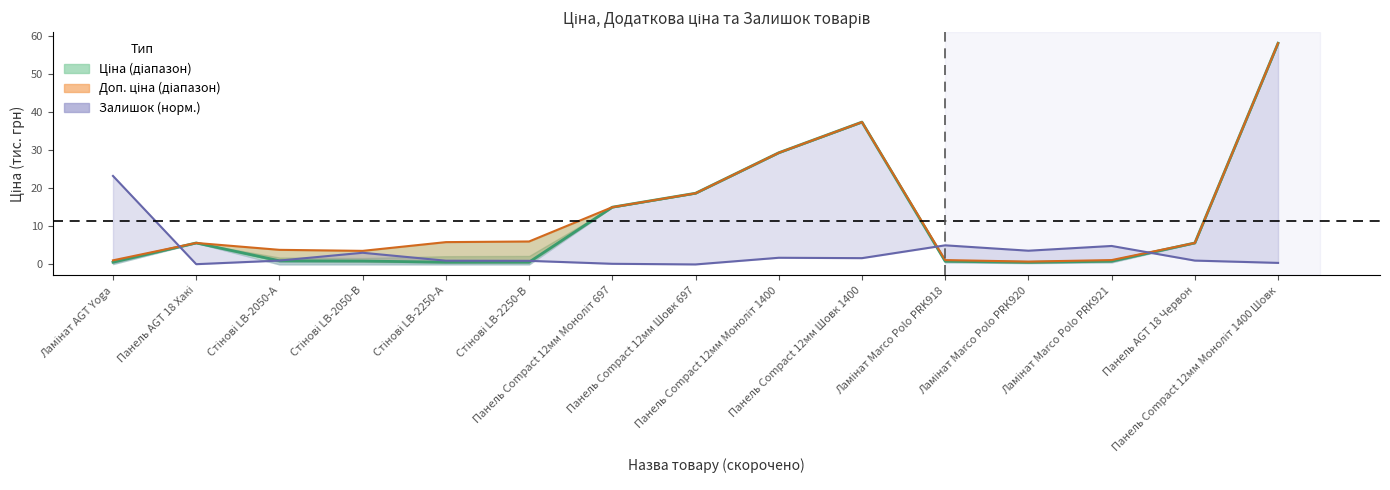

Does the chart have visible grid lines?

No